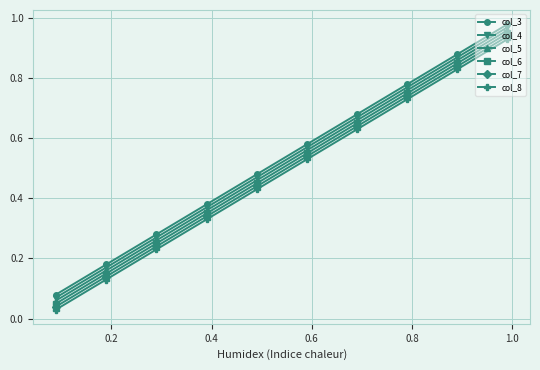

True or false: col_4 and col_7 intersect in this chart.

False